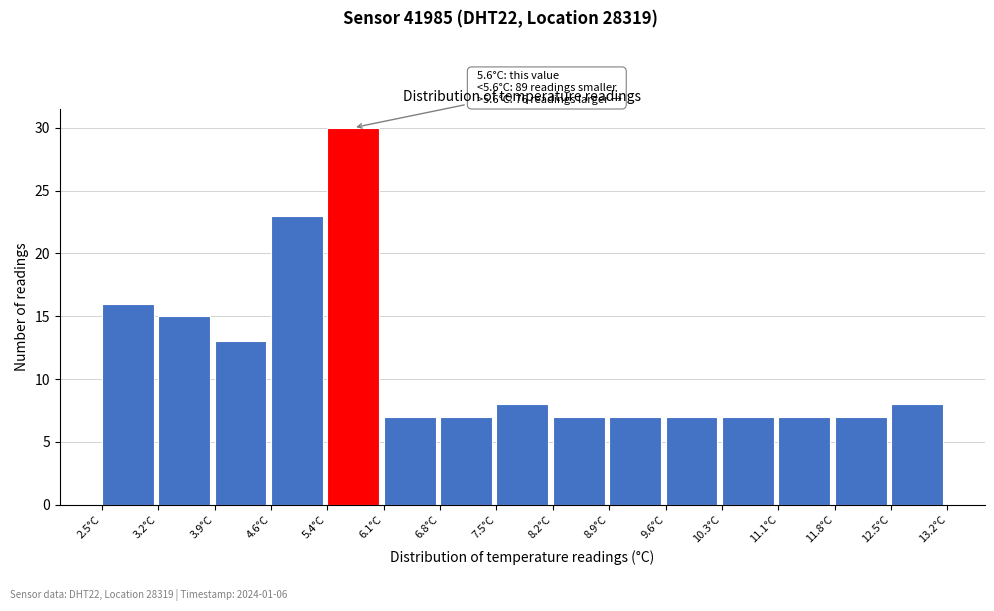

Over which range of the x-axis is the bar tallest?

5.4 to 6.1